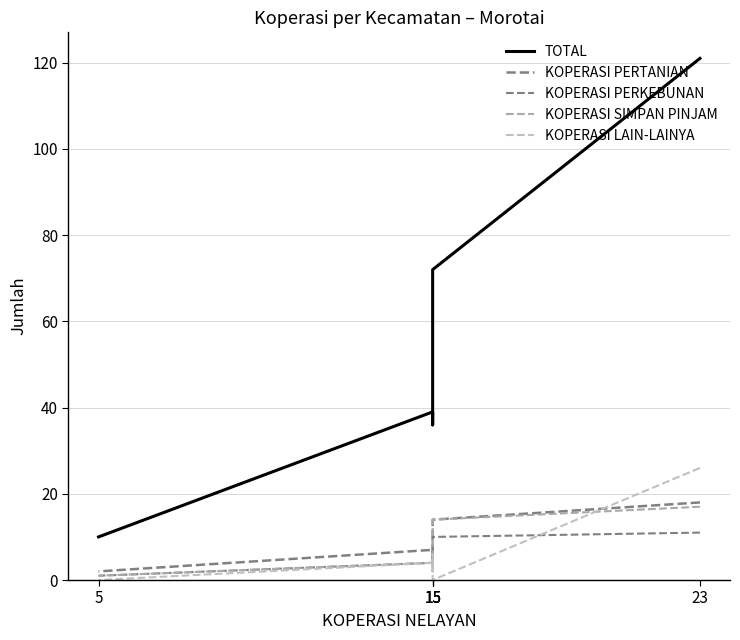

True or false: KOPERASI SIMPAN PINJAM has more than 1 interior local peaks.

False